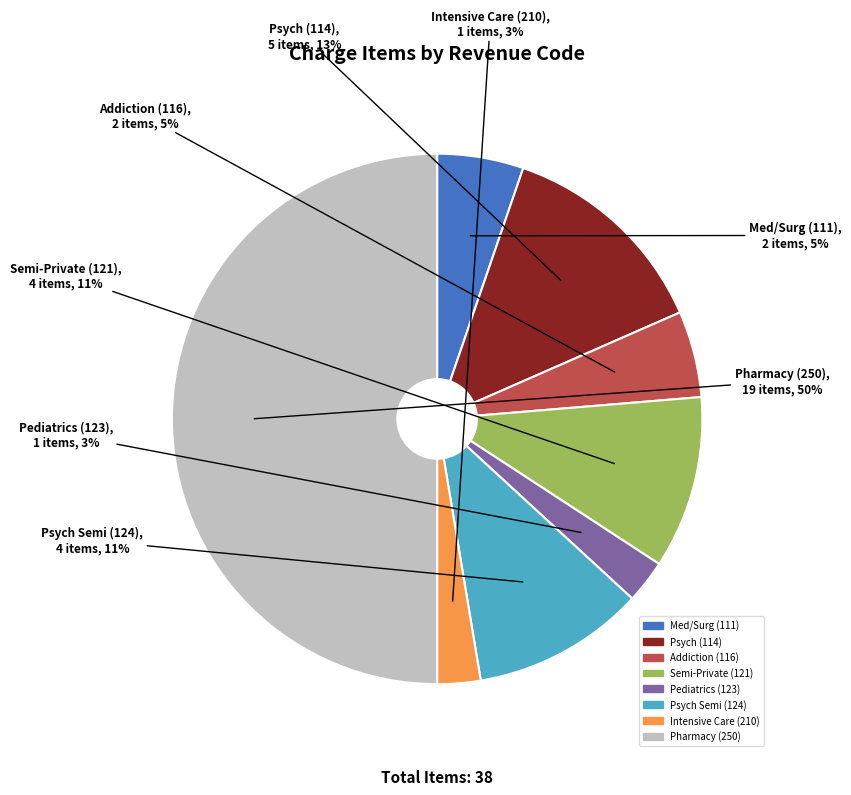

To the nearest percent, what portion does Intensive Care (210) represent?

3%